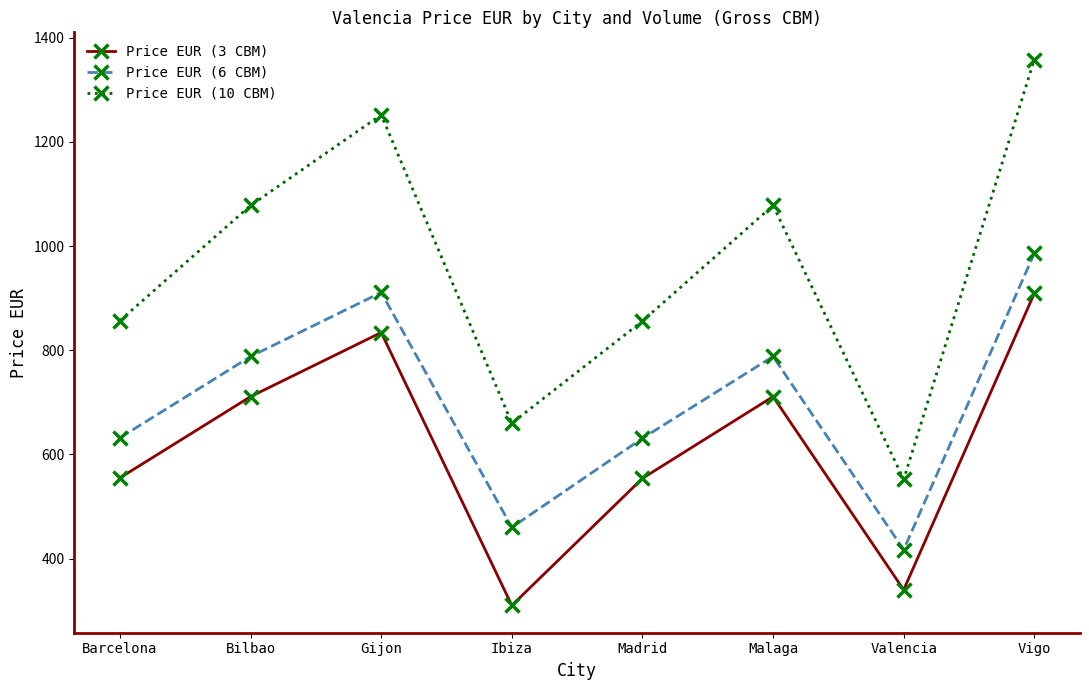

Which series has the widest spread of values?

Price EUR (10 CBM)